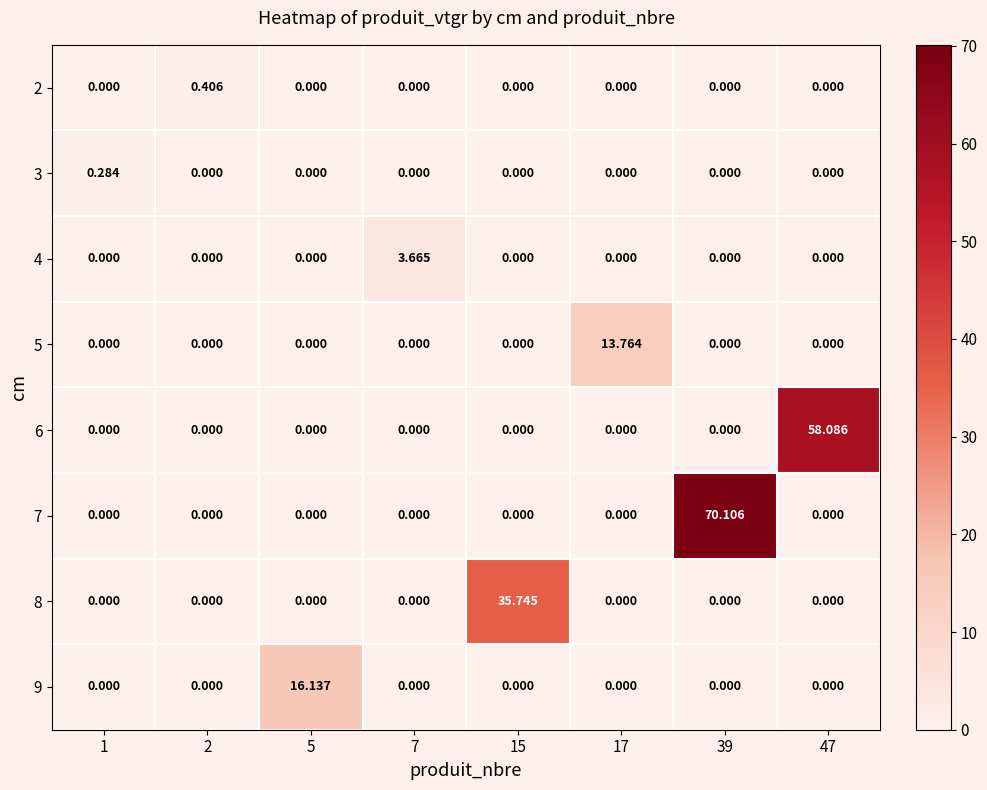

Which series has the largest total across all categories?

7